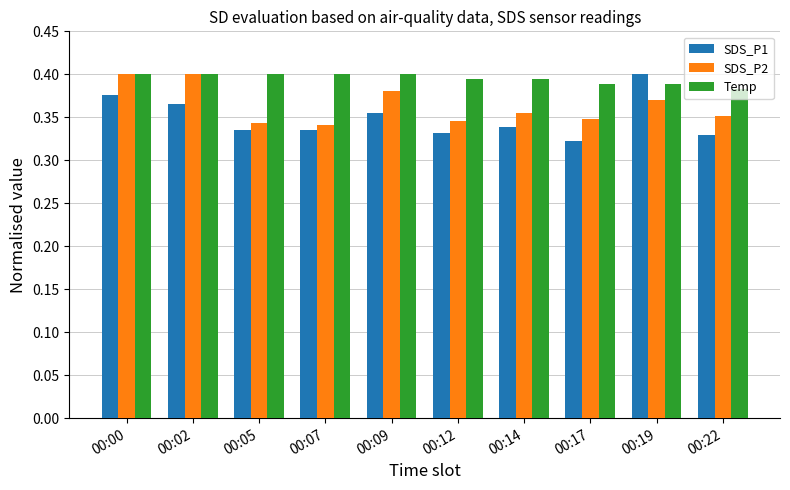

At 00:22, list the series in order from largest to smallest.

Temp, SDS_P2, SDS_P1